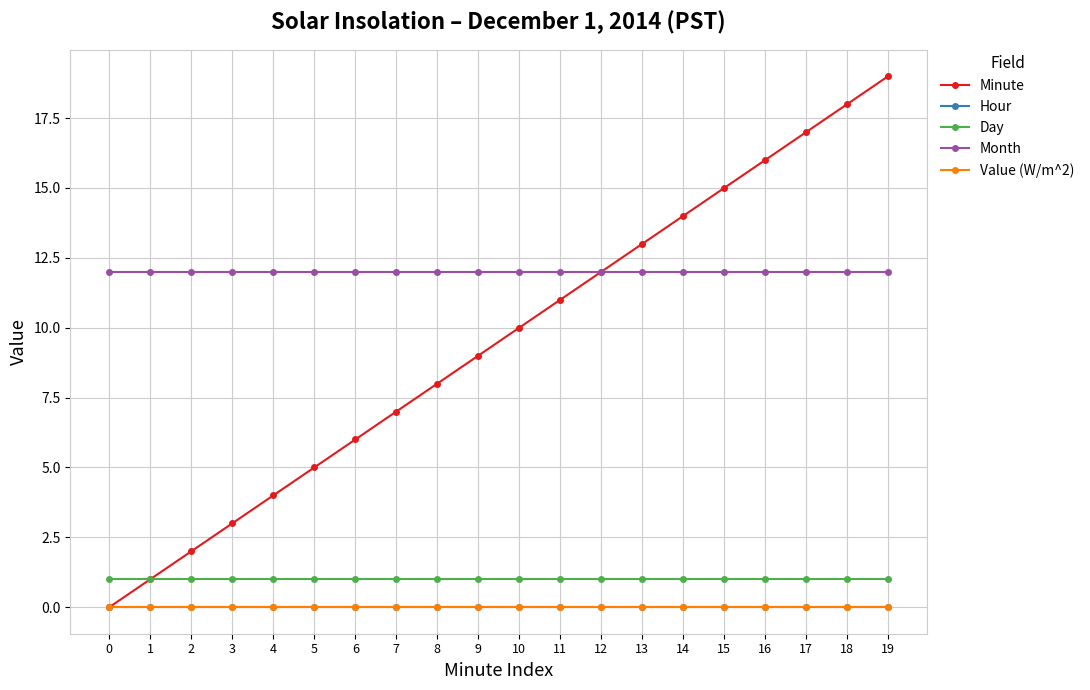

Reading left to right, list all the values displayed in this chart.

Minute: 0=0	1=1	2=2	3=3	4=4	5=5	6=6	7=7	8=8	9=9	10=10	11=11	12=12	13=13	14=14	15=15	16=16	17=17	18=18	19=19
Hour: 0=0	1=0	2=0	3=0	4=0	5=0	6=0	7=0	8=0	9=0	10=0	11=0	12=0	13=0	14=0	15=0	16=0	17=0	18=0	19=0
Day: 0=1	1=1	2=1	3=1	4=1	5=1	6=1	7=1	8=1	9=1	10=1	11=1	12=1	13=1	14=1	15=1	16=1	17=1	18=1	19=1
Month: 0=12	1=12	2=12	3=12	4=12	5=12	6=12	7=12	8=12	9=12	10=12	11=12	12=12	13=12	14=12	15=12	16=12	17=12	18=12	19=12
Value (W/m^2): 0=0	1=0	2=0	3=0	4=0	5=0	6=0	7=0	8=0	9=0	10=0	11=0	12=0	13=0	14=0	15=0	16=0	17=0	18=0	19=0